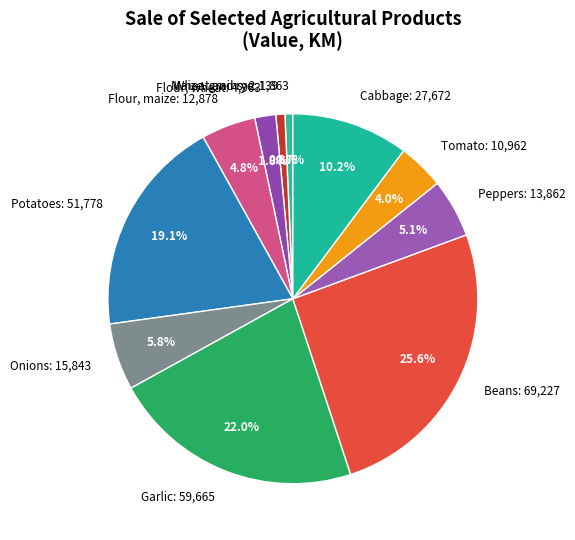

True or false: Beans accounts for 32% of the total.

False